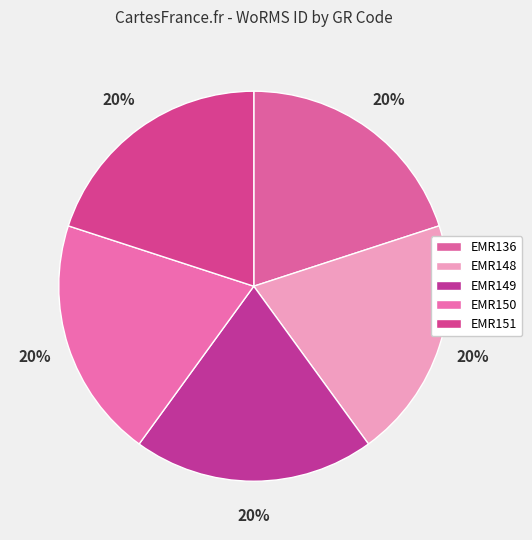

Rank the categories by value from highest to lowest.

EMR150, EMR149, EMR148, EMR151, EMR136